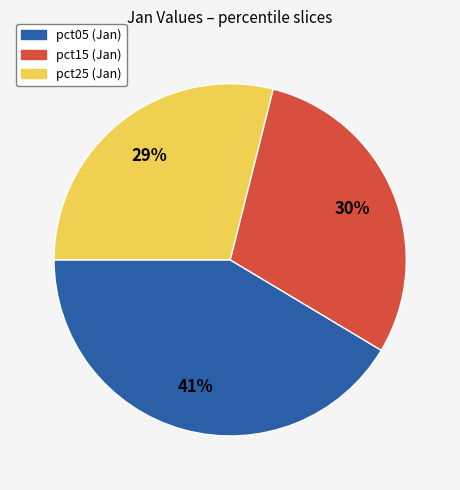

To the nearest percent, what is the difference between the largest and smallest slice percentages?

12%